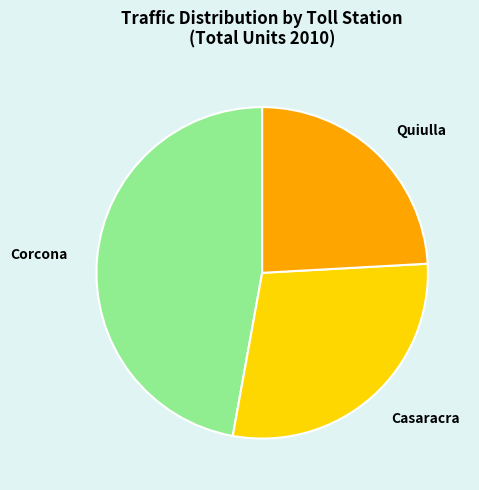

Which category has the biggest portion of the pie?

Corcona